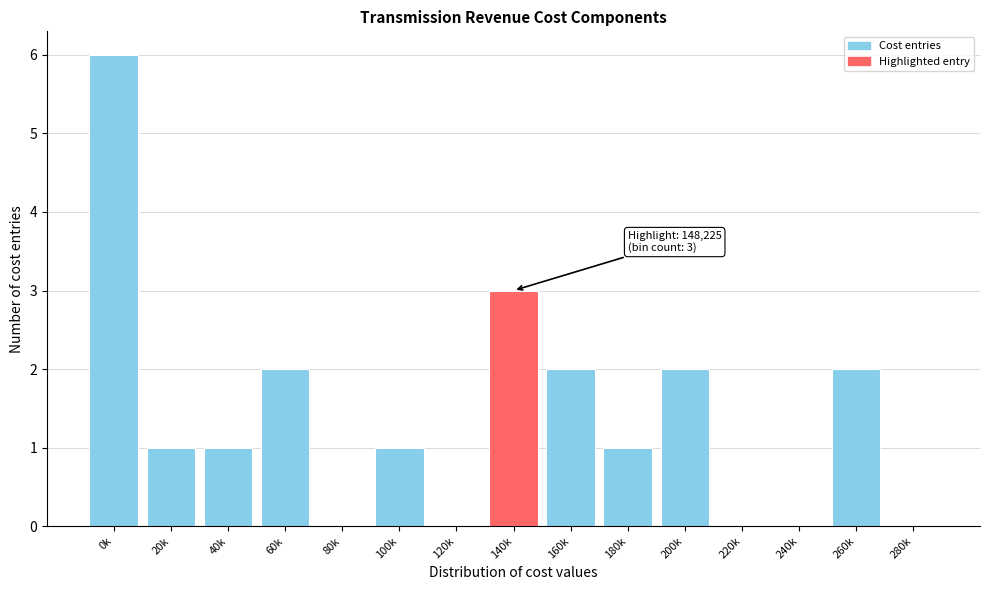

Reading left to right, what are all the values shown in this chart?

0k=6	20k=1	40k=1	60k=2	80k=0	100k=1	120k=0	140k=3	160k=2	180k=1	200k=2	220k=0	240k=0	260k=2	280k=0